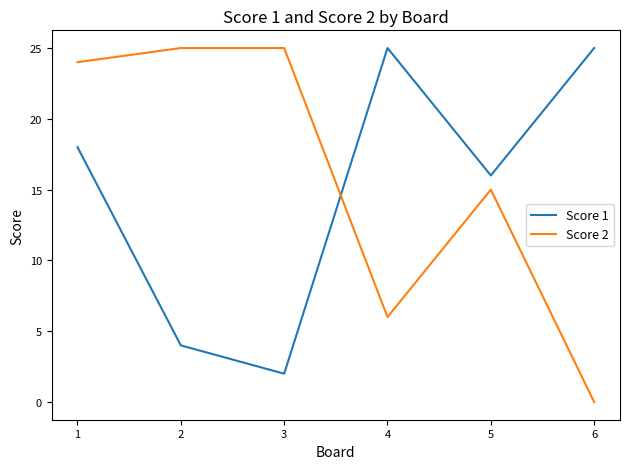

Reading left to right, list all the values displayed in this chart.

Score 1: 1=18	2=4	3=2	4=25	5=16	6=25
Score 2: 1=24	2=25	3=25	4=6	5=15	6=0